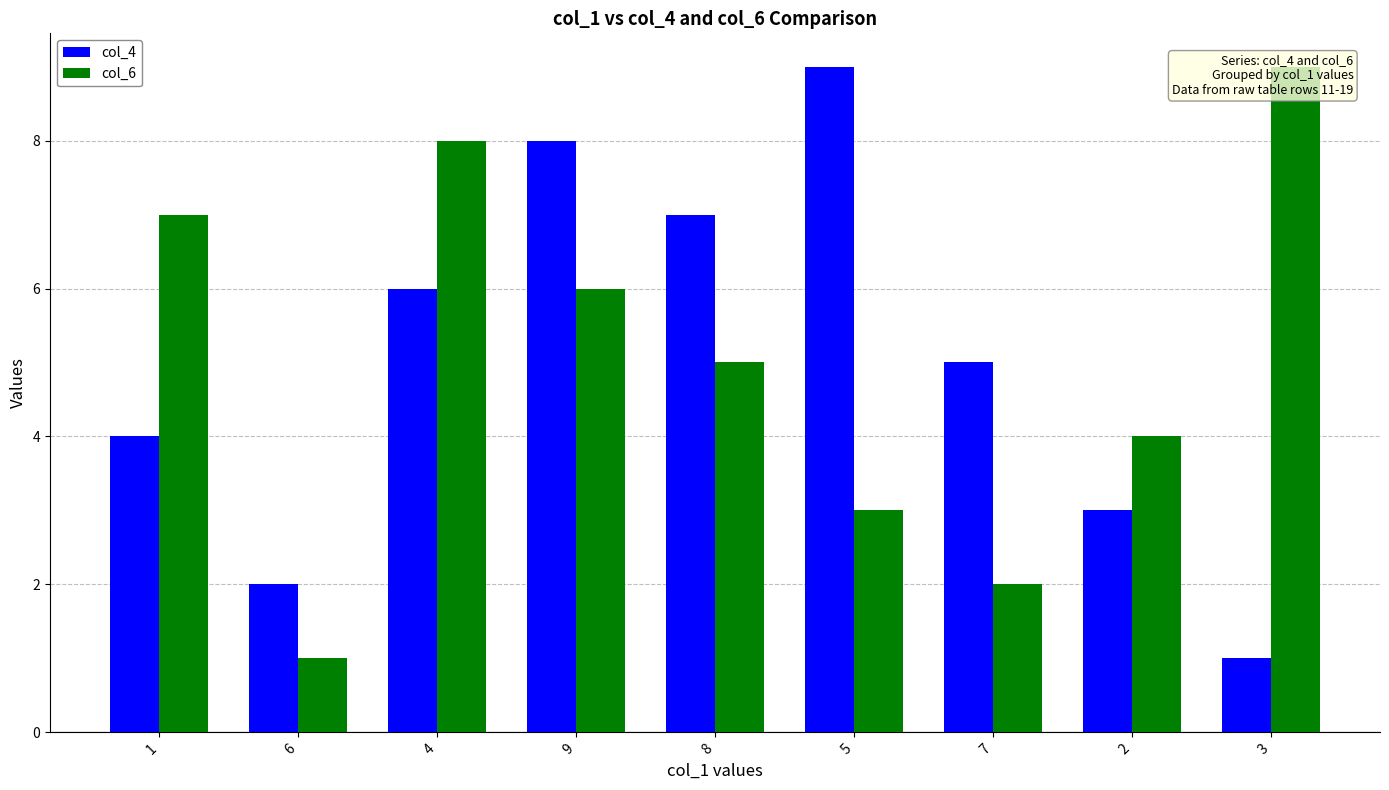

Rank the series at 3 from highest to lowest value.

col_6, col_4